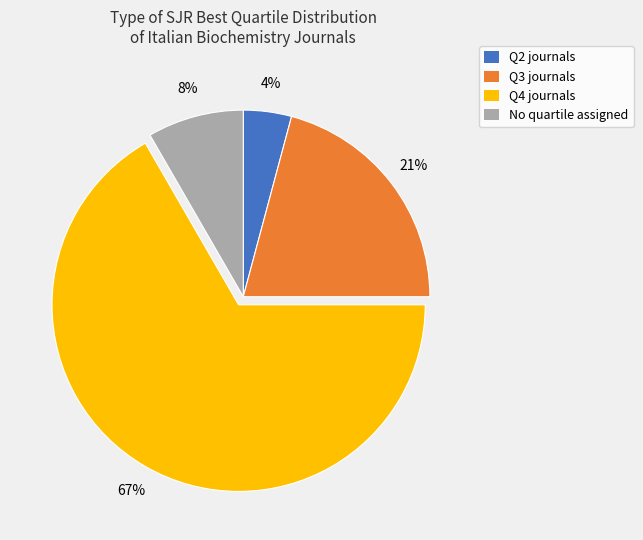

Is there any slice that represents more than half of the pie?

Yes